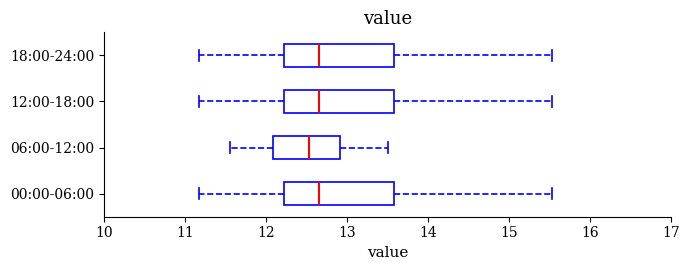

Reading bottom to top, read every box against the x-axis: the position of its median line, the range the box covers, and the ends of its whiskers. The values are not printed on the chart, so give them approximately, as read against the axis.

00:00-06:00: median 12.7, box 12.2 to 13.6, whiskers 11.2 to 15.5
06:00-12:00: median 12.5, box 12.1 to 12.9, whiskers 11.6 to 13.5
12:00-18:00: median 12.7, box 12.2 to 13.6, whiskers 11.2 to 15.5
18:00-24:00: median 12.7, box 12.2 to 13.6, whiskers 11.2 to 15.5